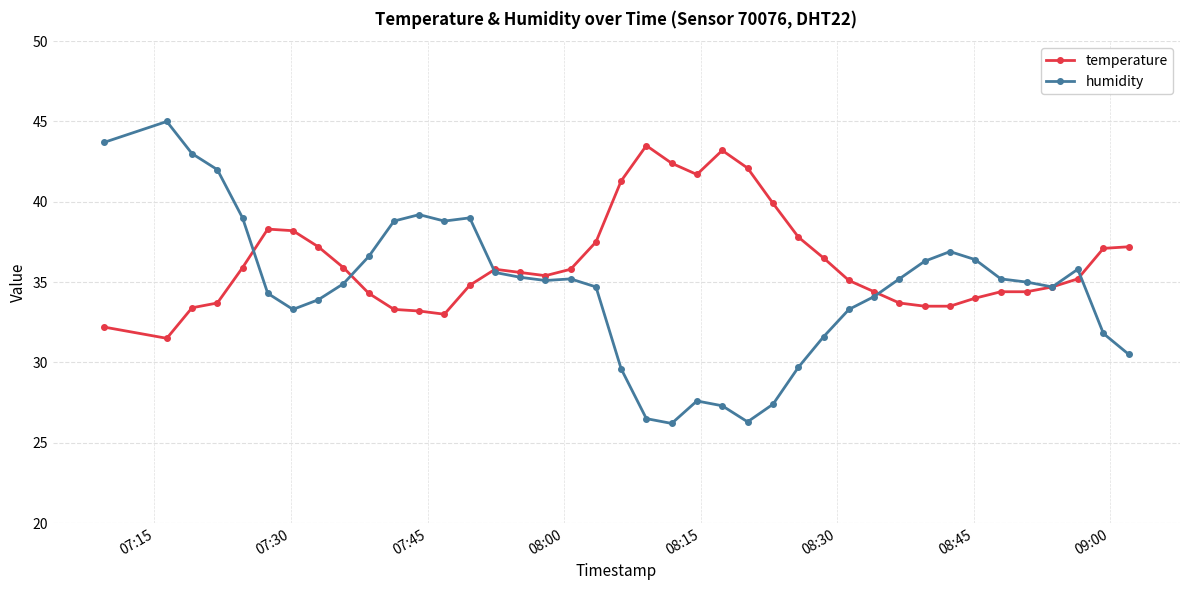

Which series has the largest total across all categories?

temperature